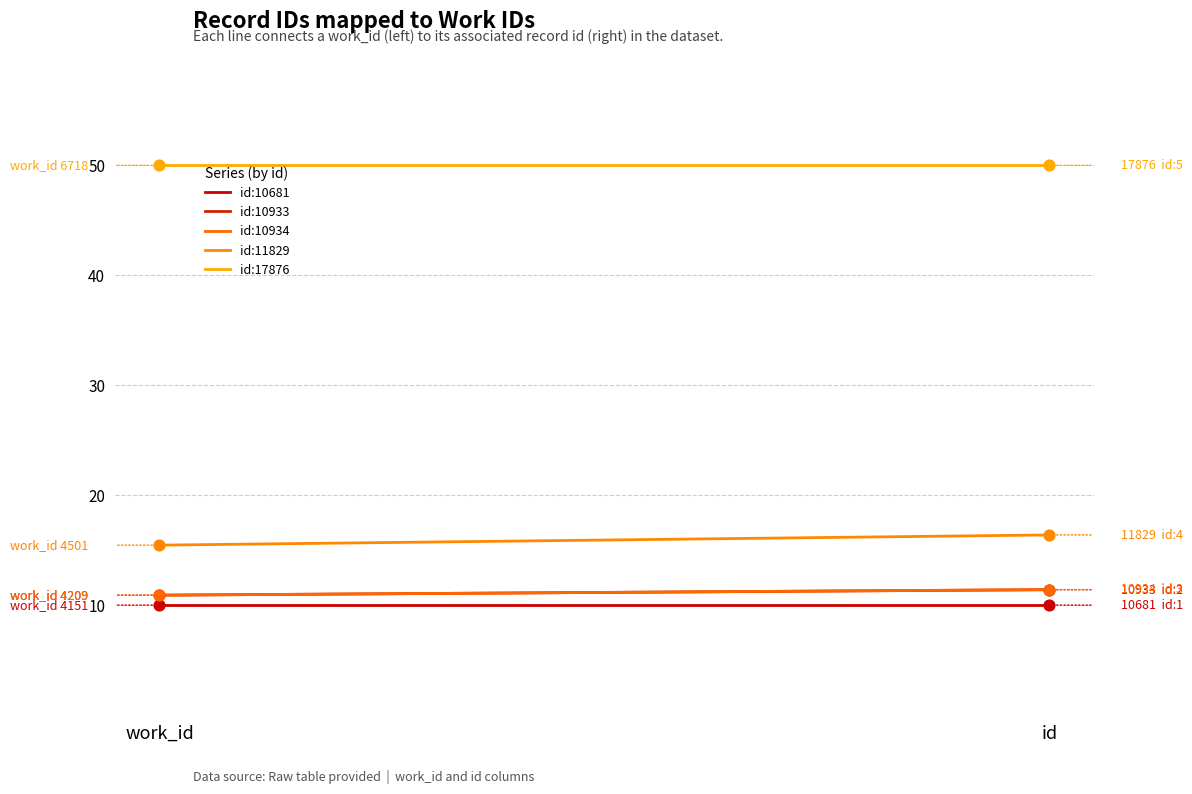

What is the total value across all series at id?

99.2